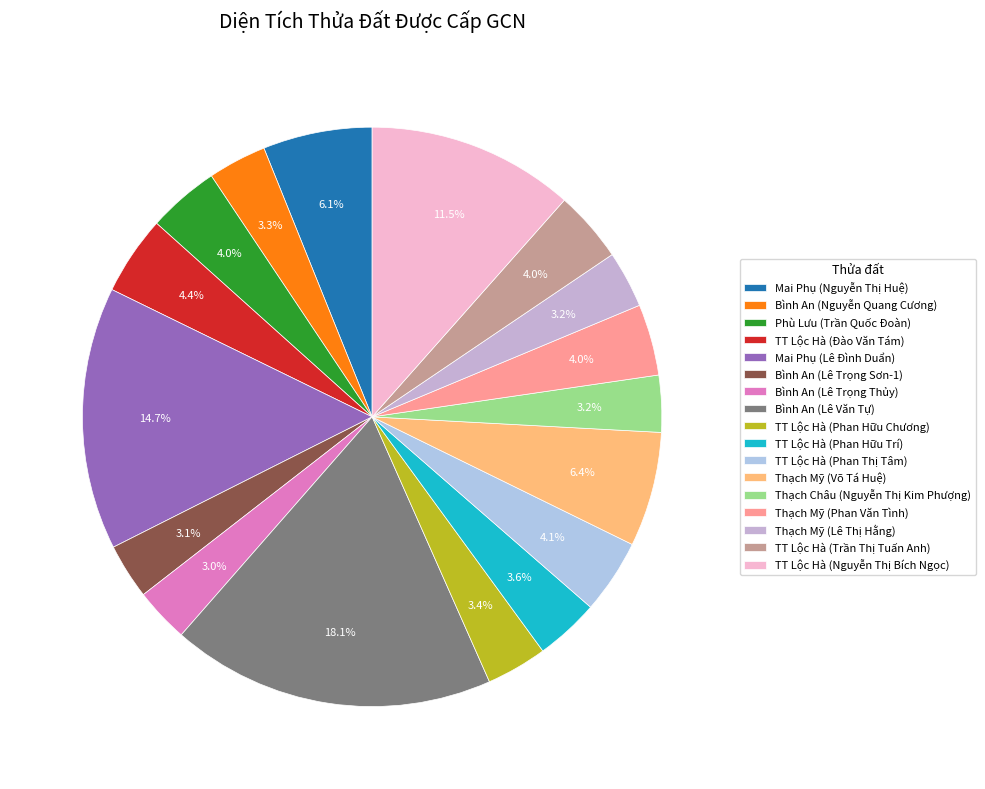

What is the total percentage of TT Lộc Hà (Phan Hữu Chương) and Bình An (Lê Trọng Thủy)?

6.4%